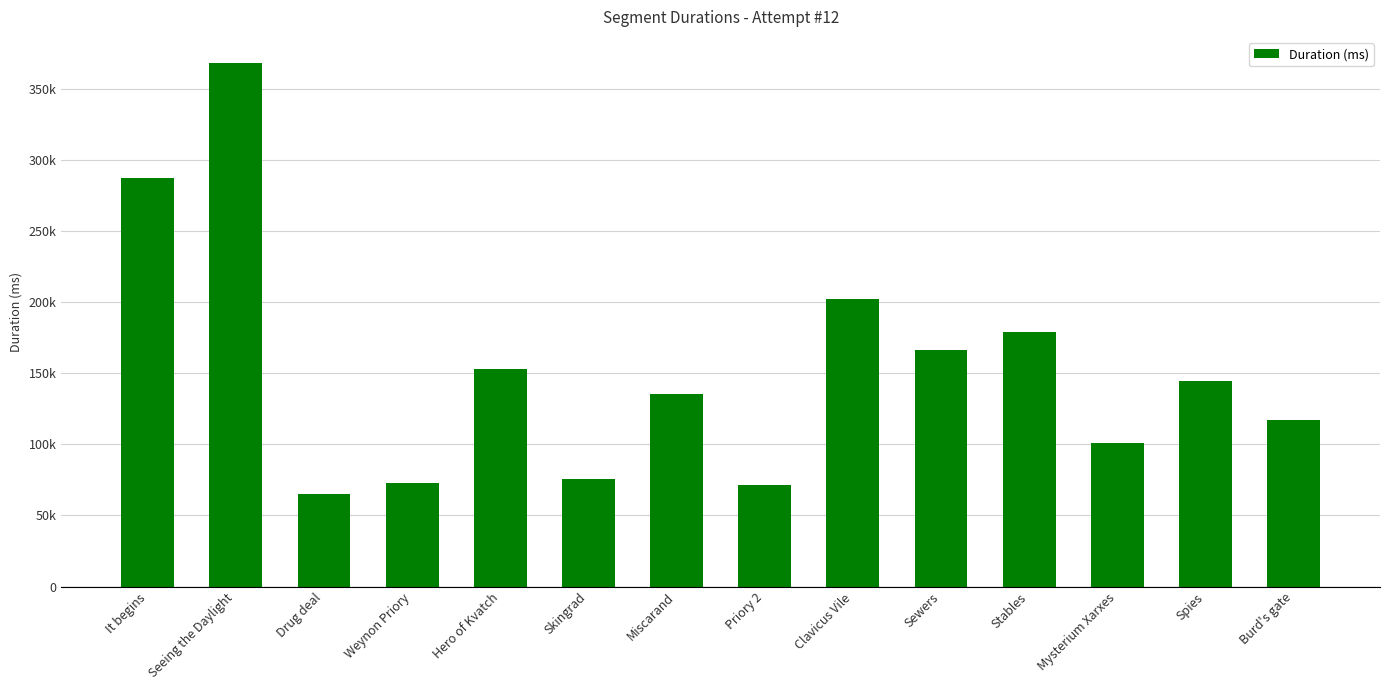

What is the sum of the values at Clavicus Vile and Mysterium Xarxes?

302810